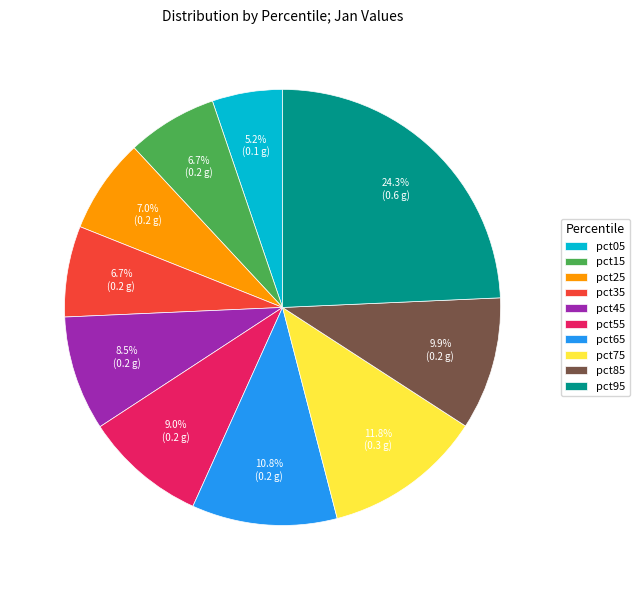

To the nearest percent, what percentage of the pie is pct15?

7%